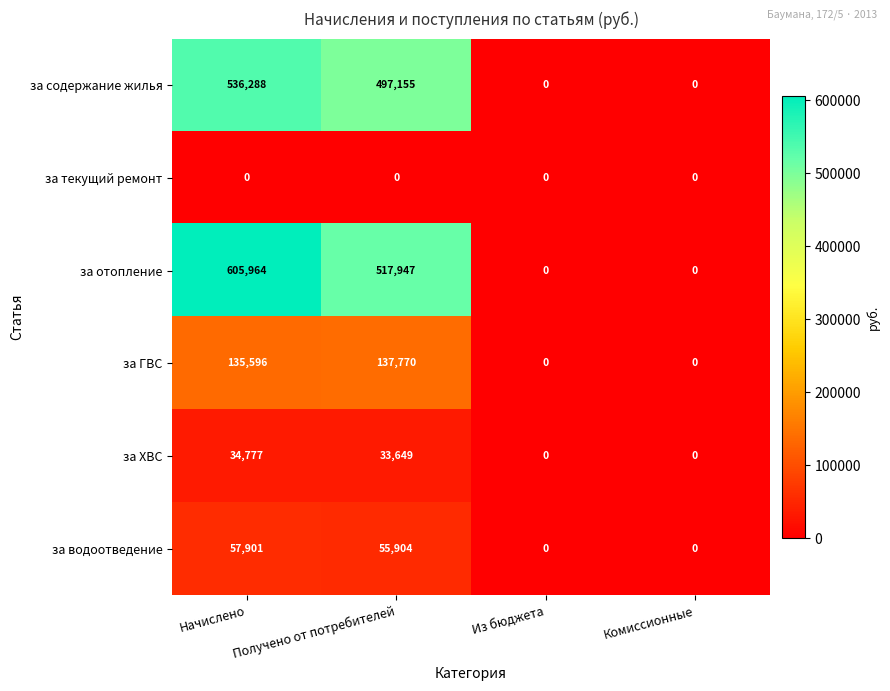

What is the sum of the за содержание жилья values at Из бюджета and Начислено?

536288